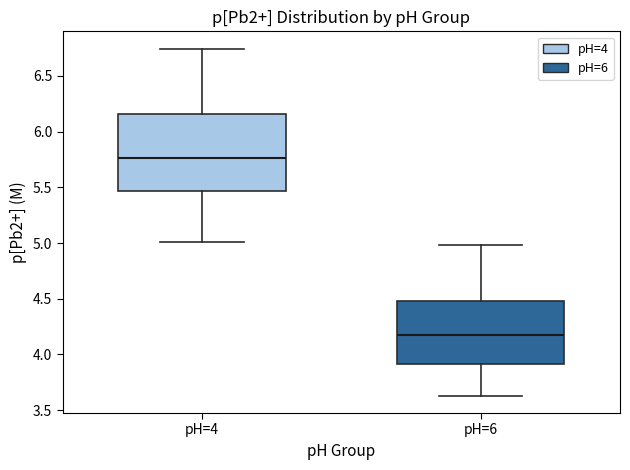

Which box's median line is the lowest?

pH=6